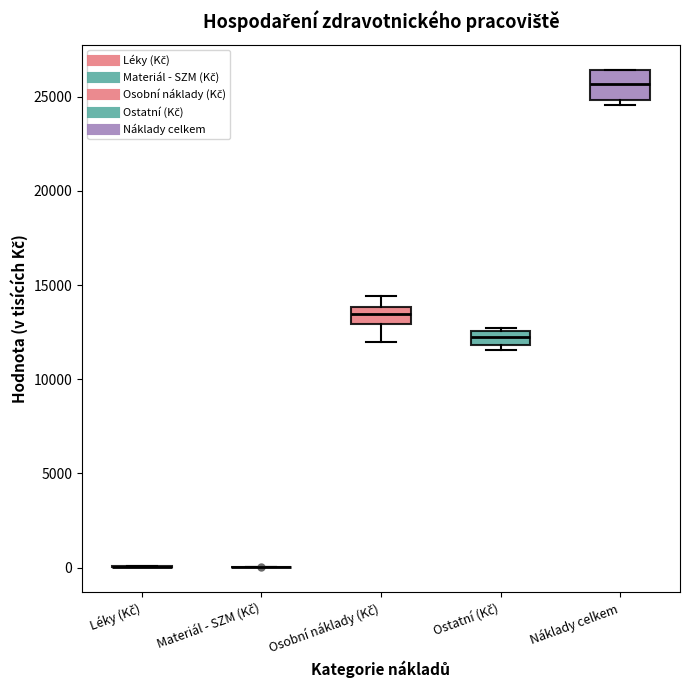

Where is the upper edge of the box for Osobní náklady (Kč) on the y-axis? The values are not printed on the chart, so give them approximately, as read against the axis.

14000